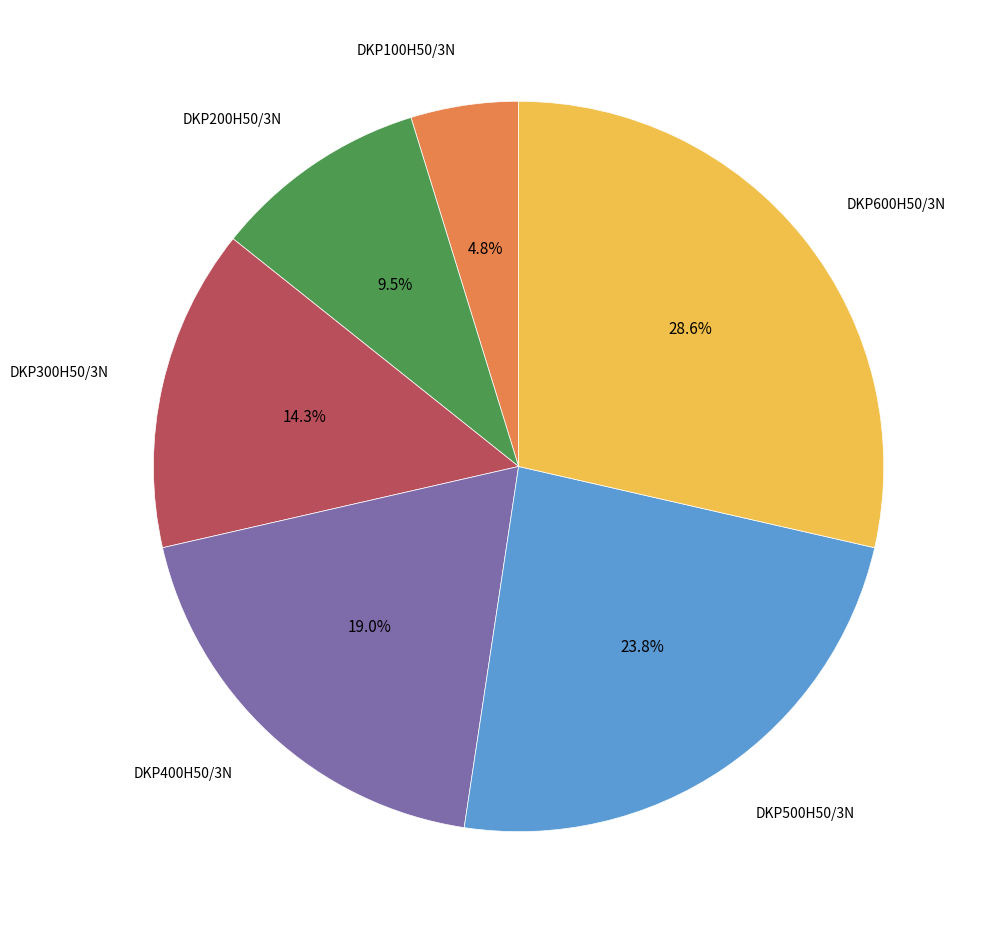

Is there any slice that represents more than half of the pie?

No